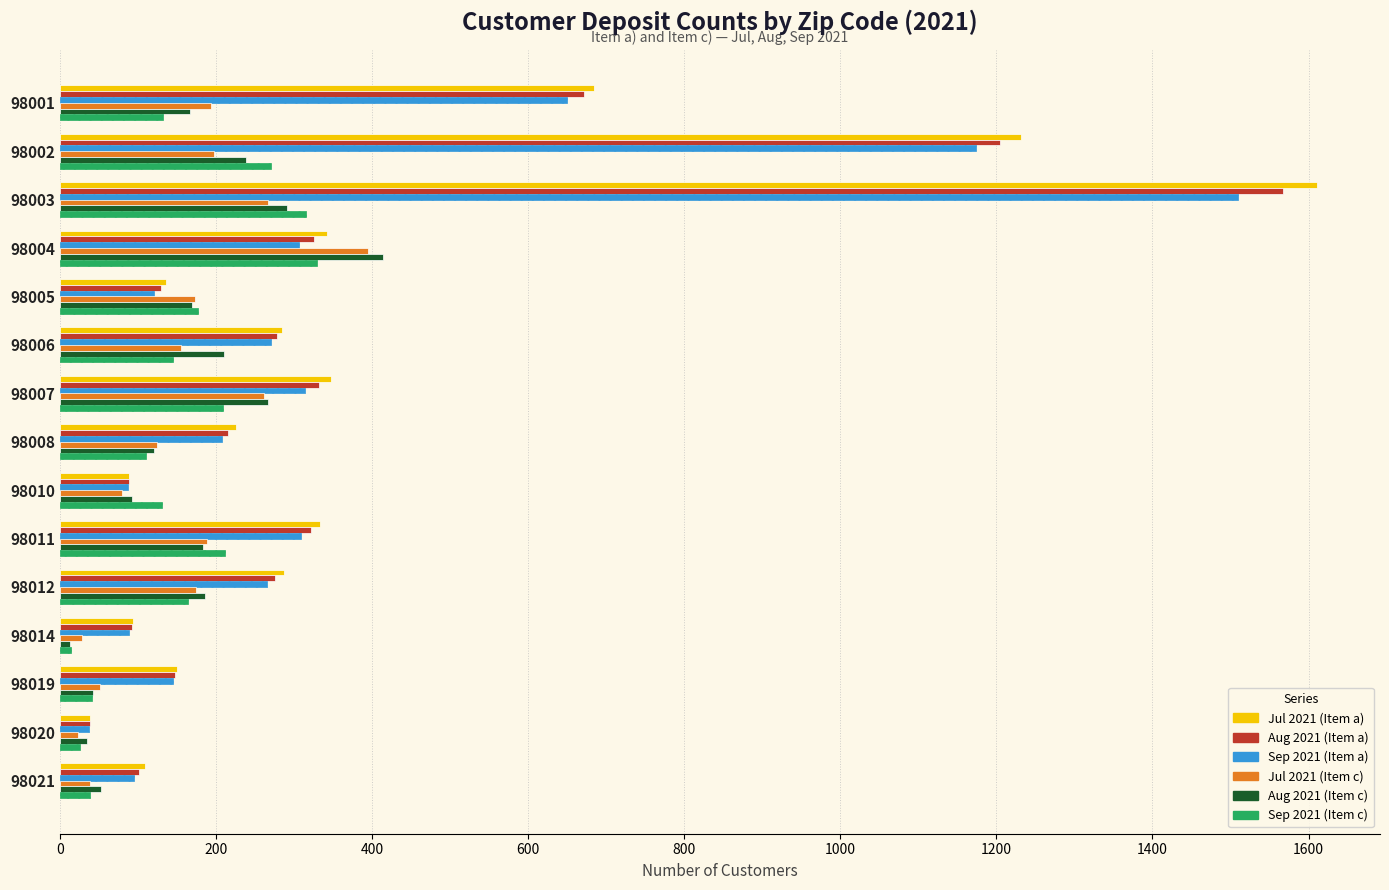

List the series in order of their peak value, lowest first.

Sep 2021 (Item c), Jul 2021 (Item c), Aug 2021 (Item c), Sep 2021 (Item a), Aug 2021 (Item a), Jul 2021 (Item a)